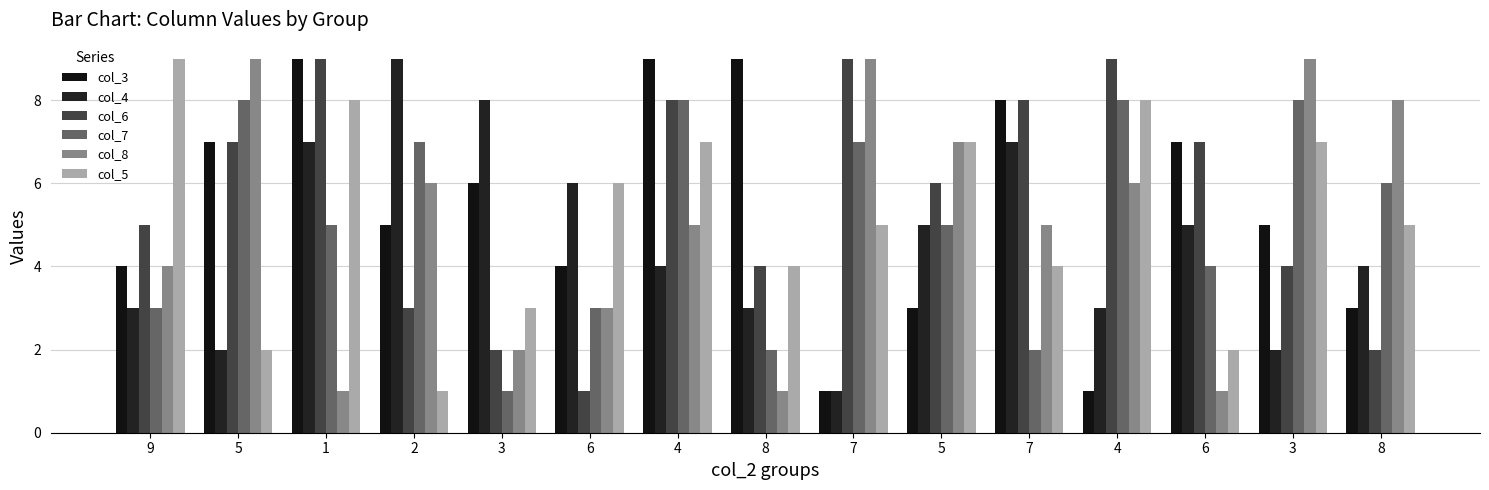

True or false: col_6 has a value of 9 at 5.

False